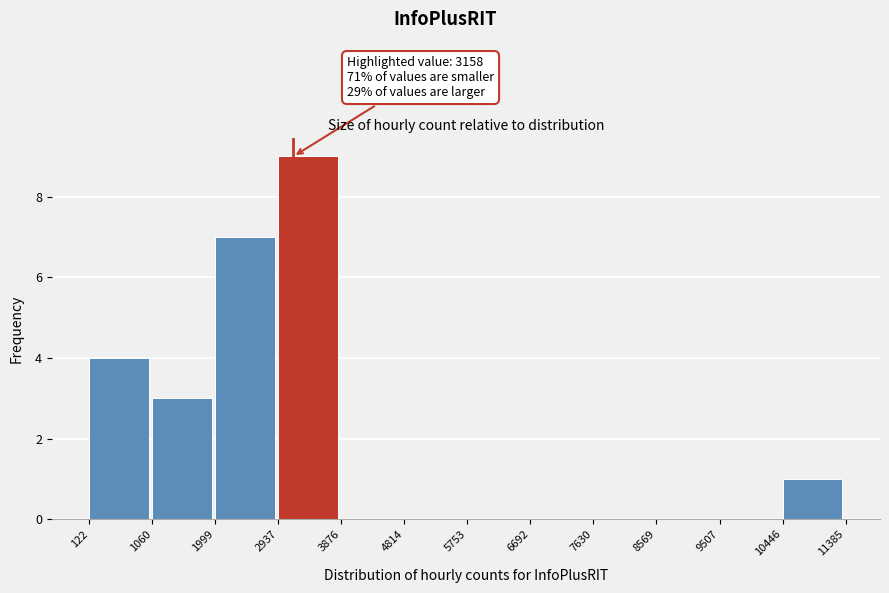

Which range on the x-axis has the tallest bar?

2937 to 3876